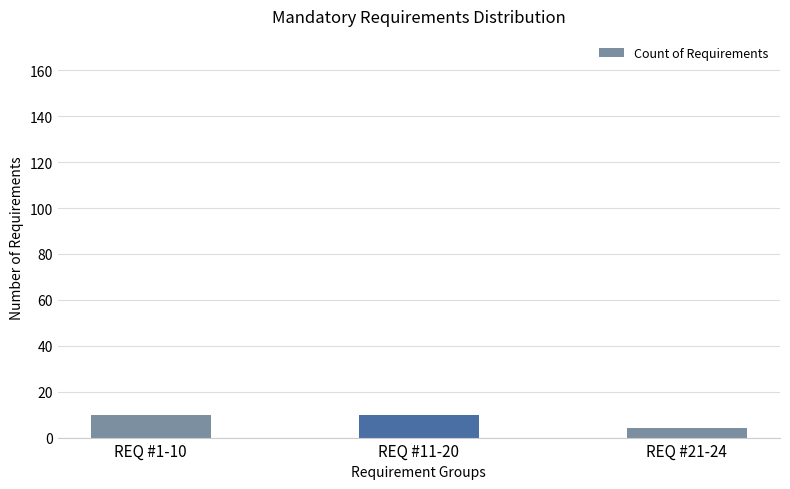

Does the chart contain any negative values?

No